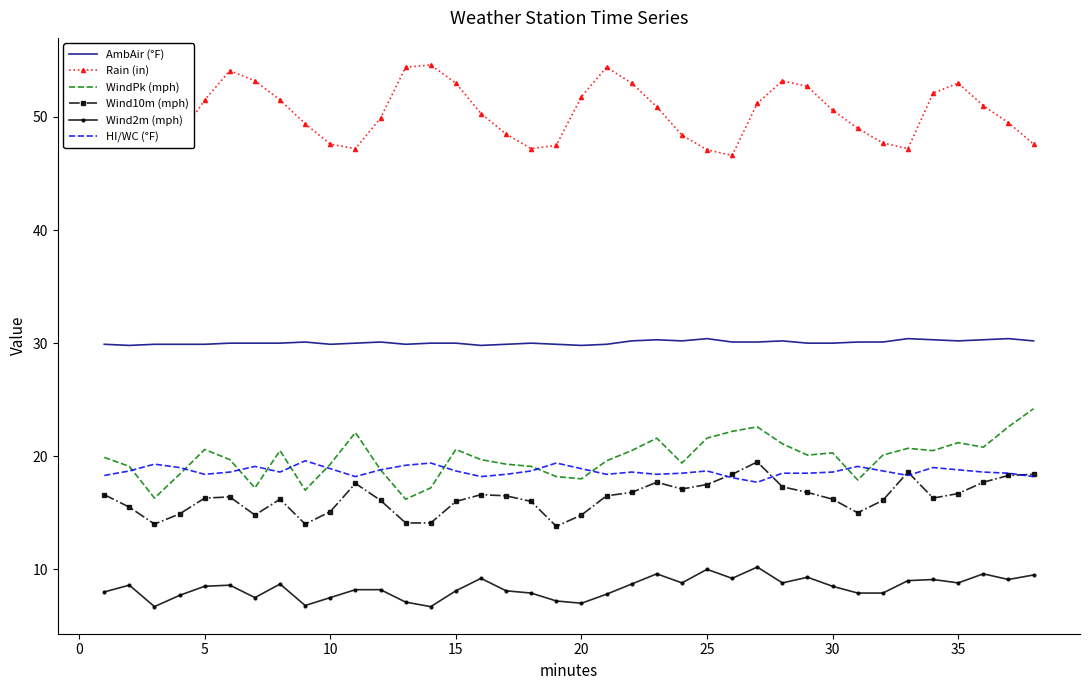

What is the minimum value for HI/WC (°F)?

17.7